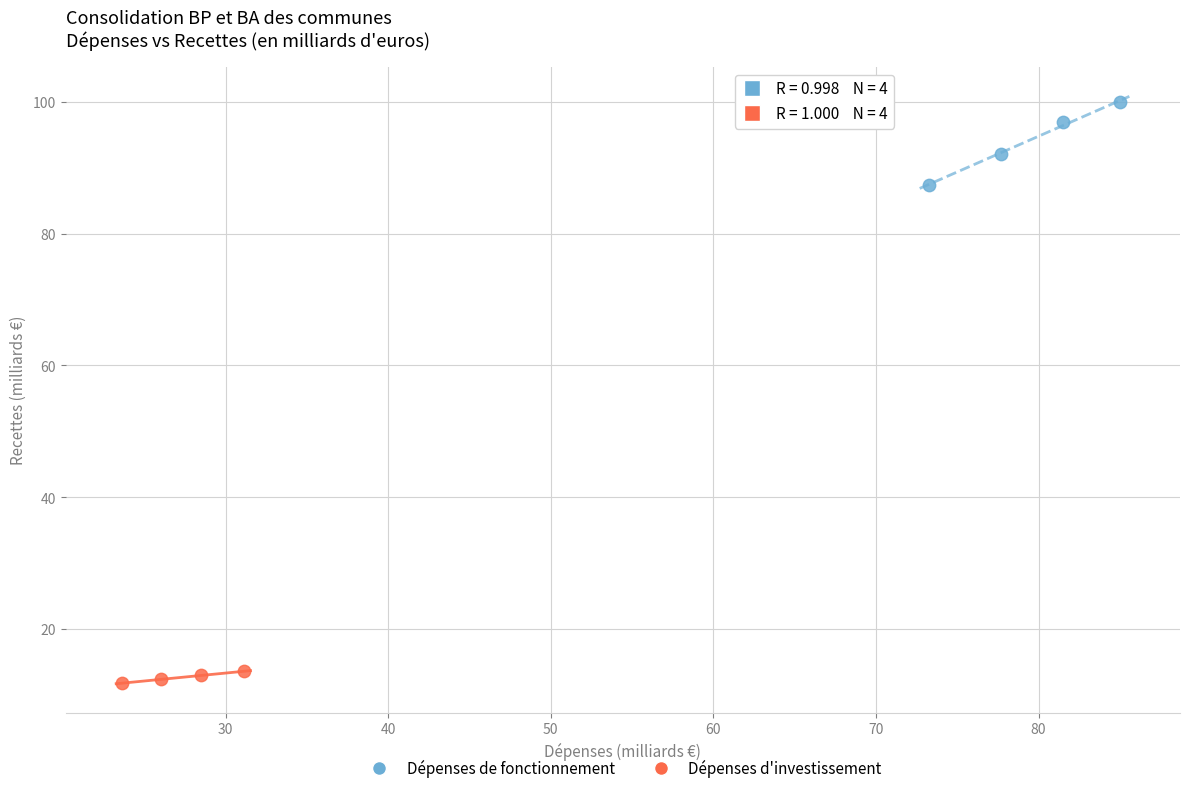

Which series has the largest Y range (max minus min)?

Dépenses de fonctionnement